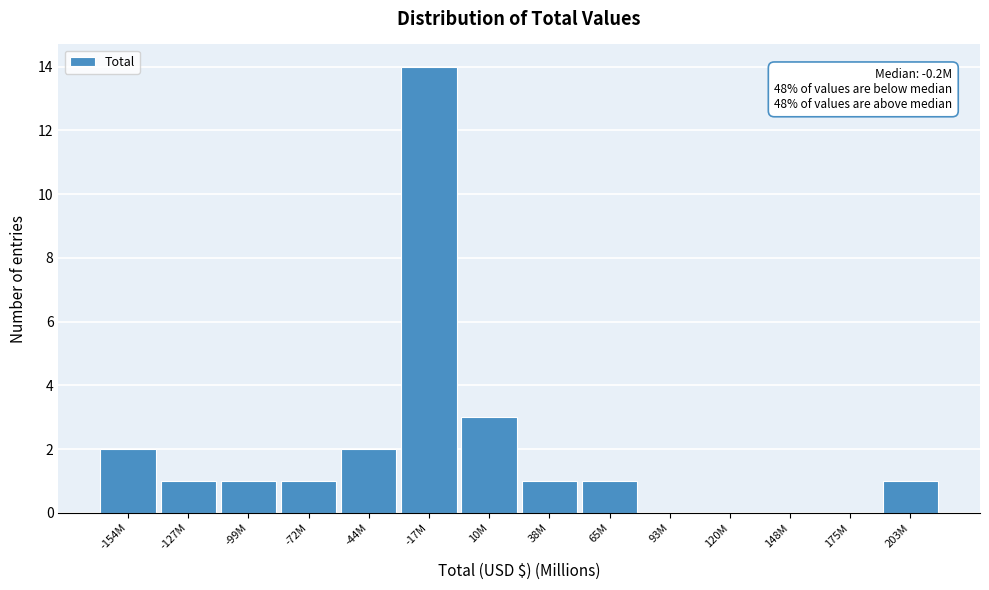

Reading left to right, what are all the values shown in this chart?

-154M=2	-127M=1	-99M=1	-72M=1	-44M=2	-17M=14	10M=3	38M=1	65M=1	93M=0	120M=0	148M=0	175M=0	203M=1